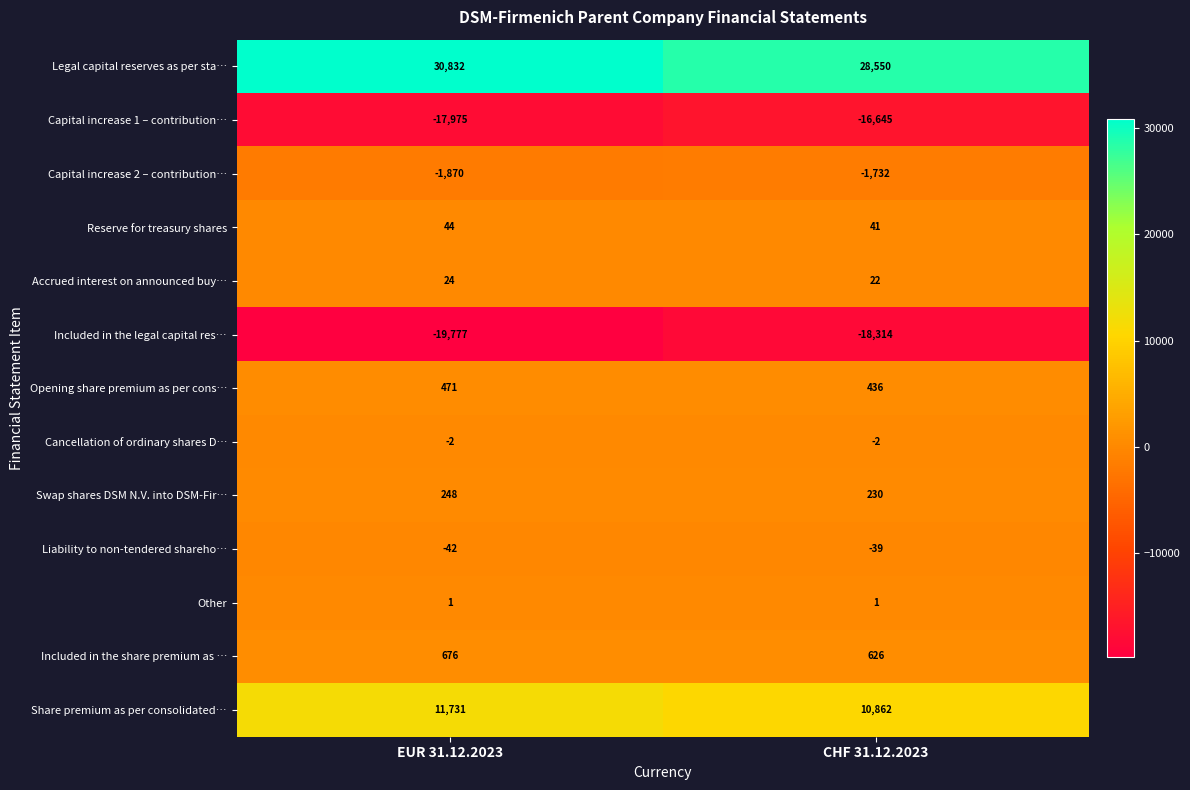

The value of Legal capital reserves as per sta… at EUR 31.12.2023 is 45584. True or false?

False